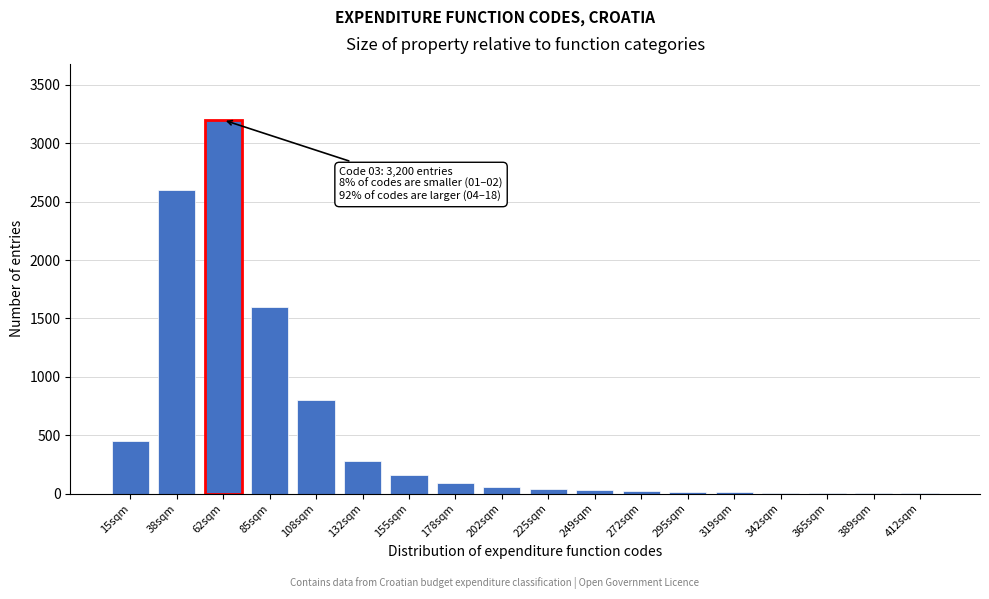

The chart shows a value of 4 at 389sqm. True or false?

True